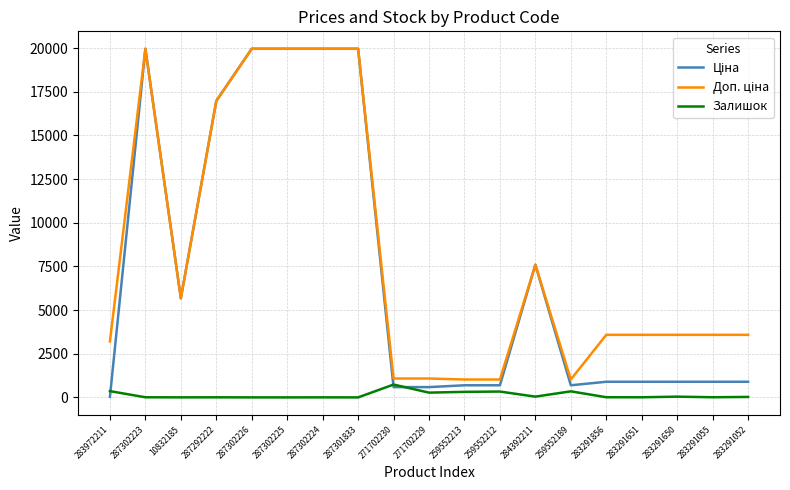

True or false: Залишок has a value of 9.0 at 283291055.

True